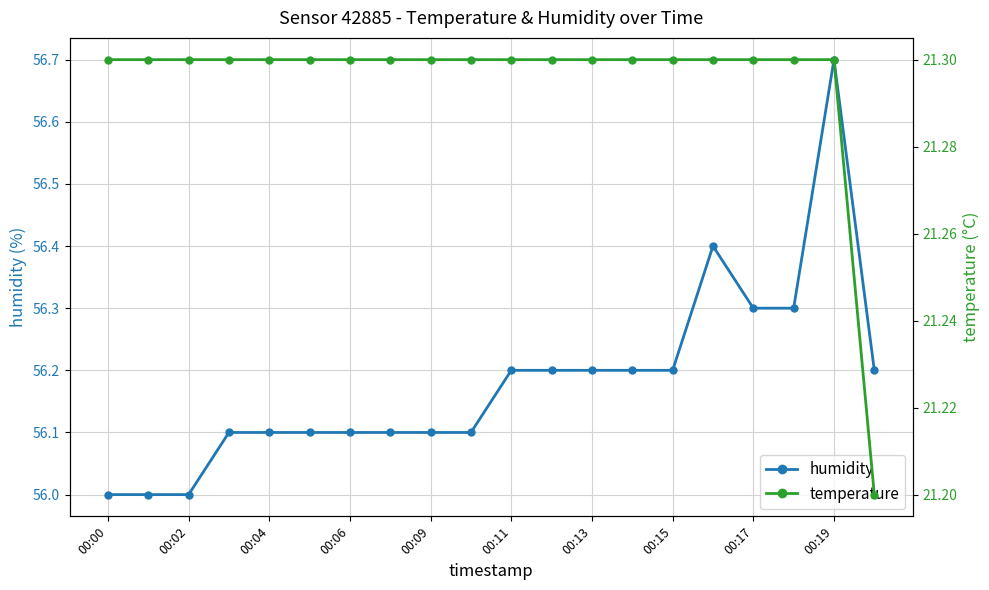

How many categories are shown in the chart?

20